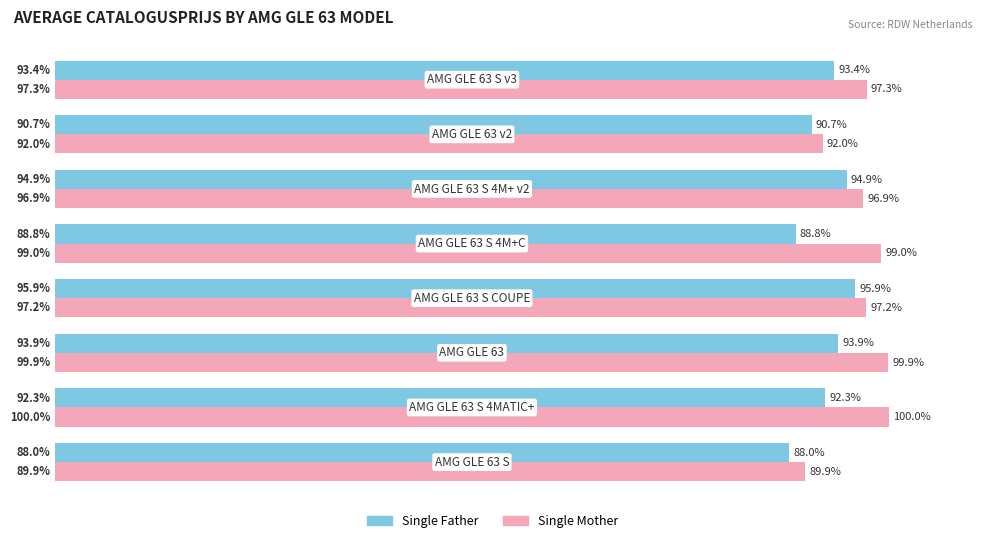

Which series has the largest total across all categories?

Single Mother